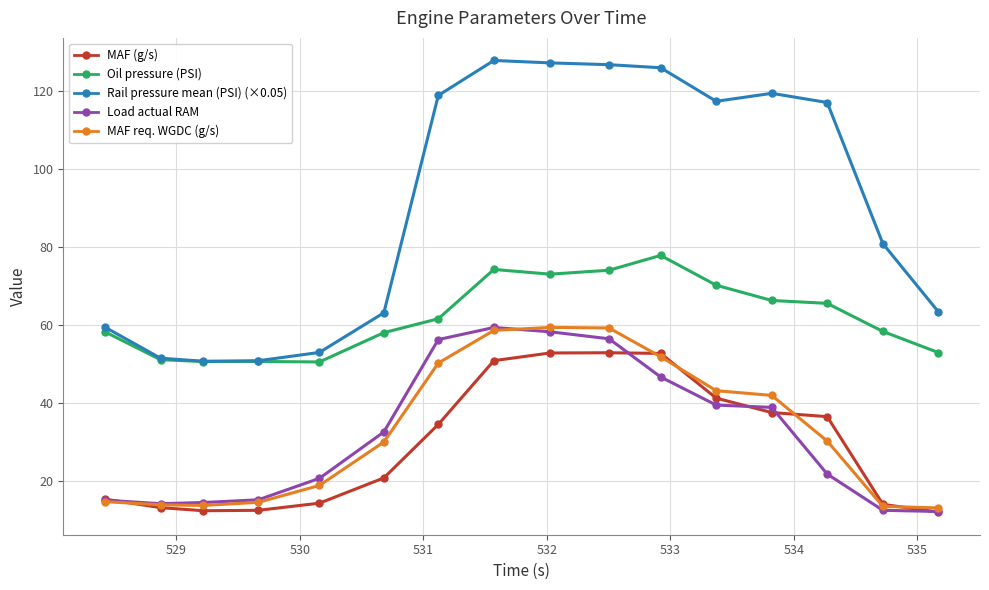

Count the number of categories in the chart.

16